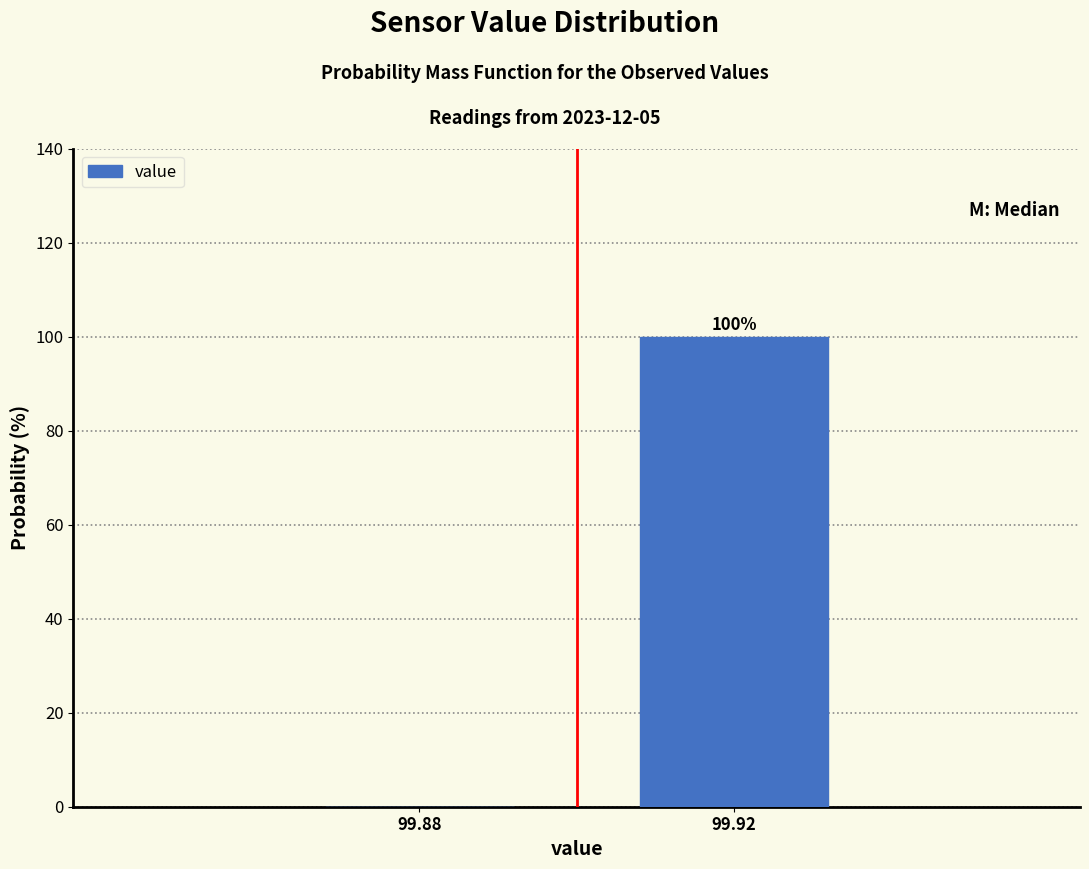

Reading left to right, what are all the values shown in this chart?

99.88=0	99.92=100